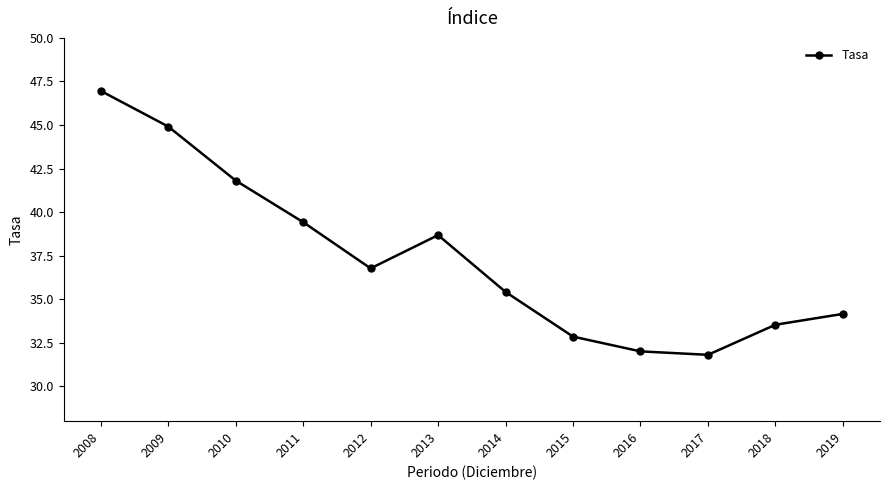

At which label does the data first exceed 36?

2008